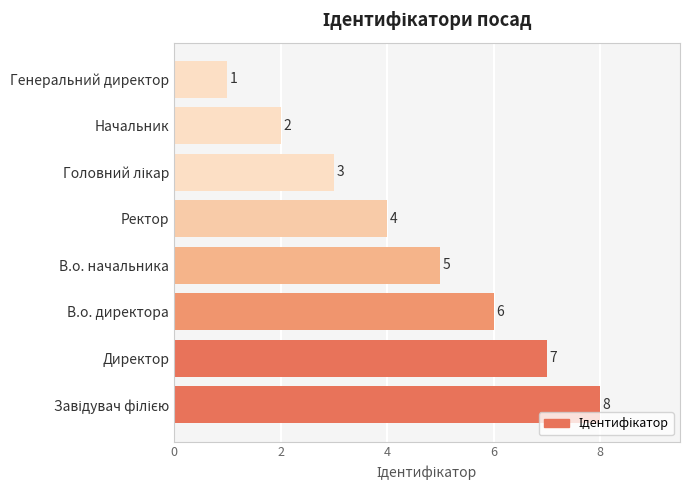

At which category does the chart reach its minimum across all series?

Генеральний директор